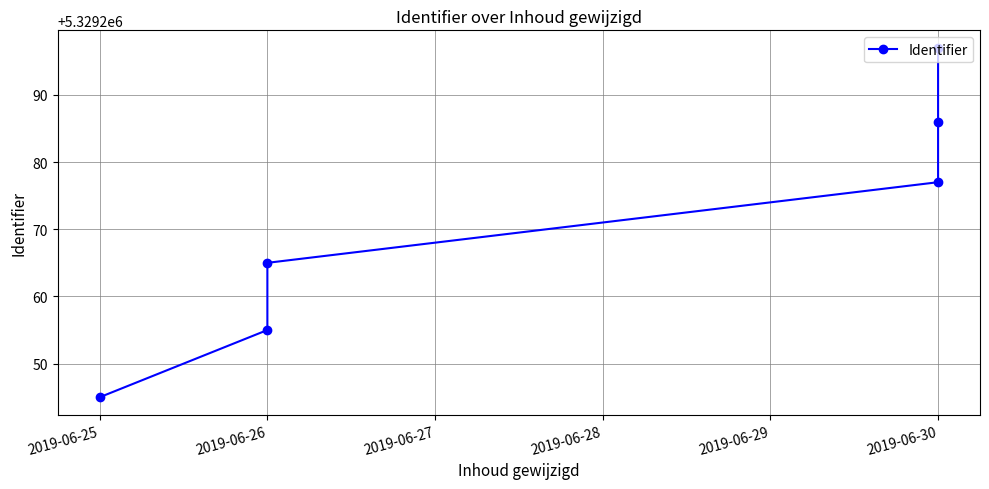

What is the sum of all values?

31975625